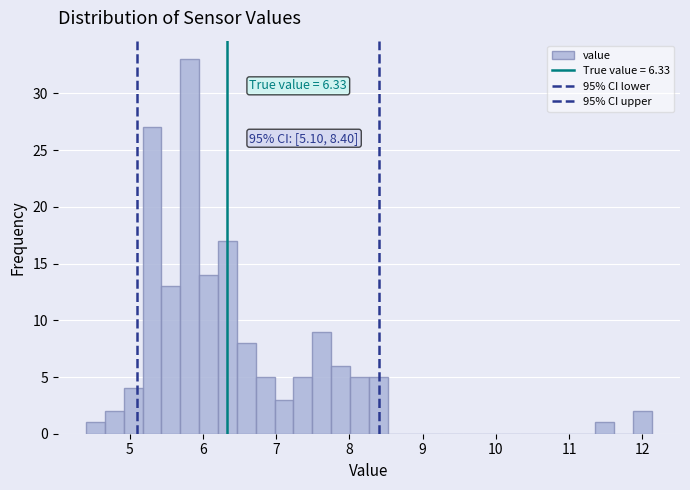

Around what value on the x-axis is the tallest bar? Give the approximate position of its centre, as read against the axis.

5.8